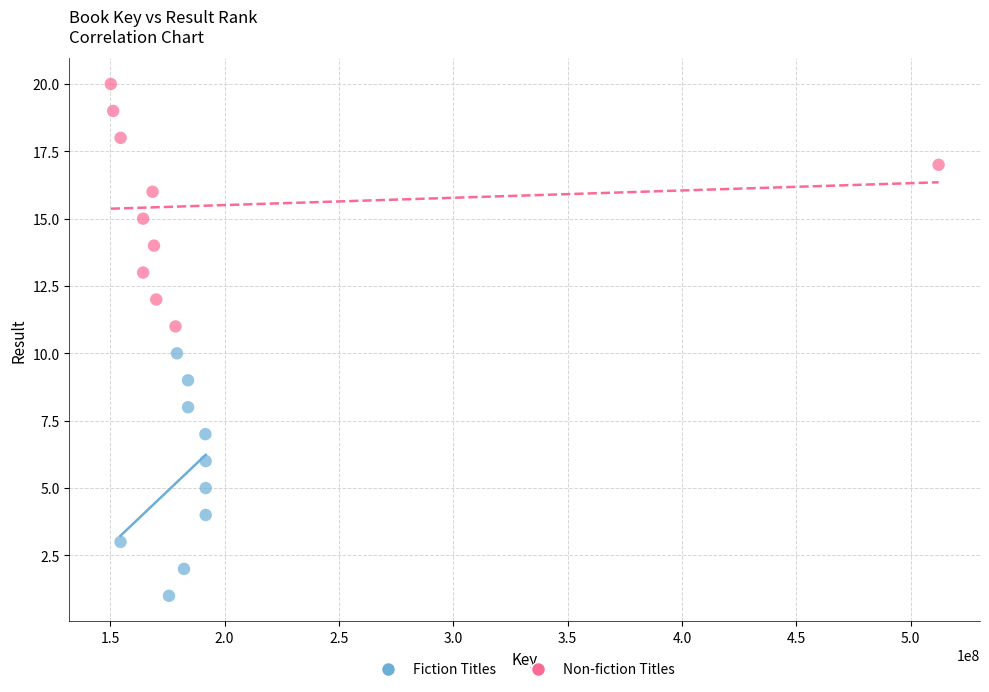

Which series reaches the minimum Y coordinate?

Fiction Titles